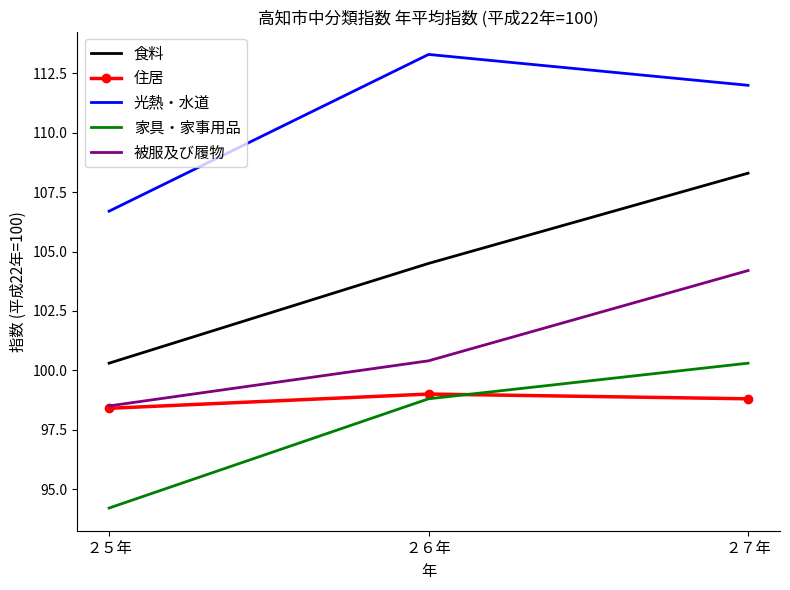

Is the value of 被服及び履物 at ２７年 greater than the value of 光熱・水道 at ２５年?

No